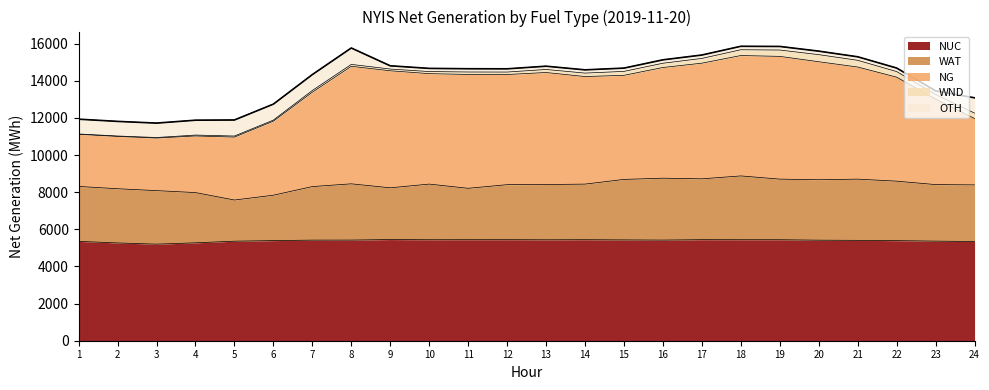

What is the minimum value for NUC?

5202